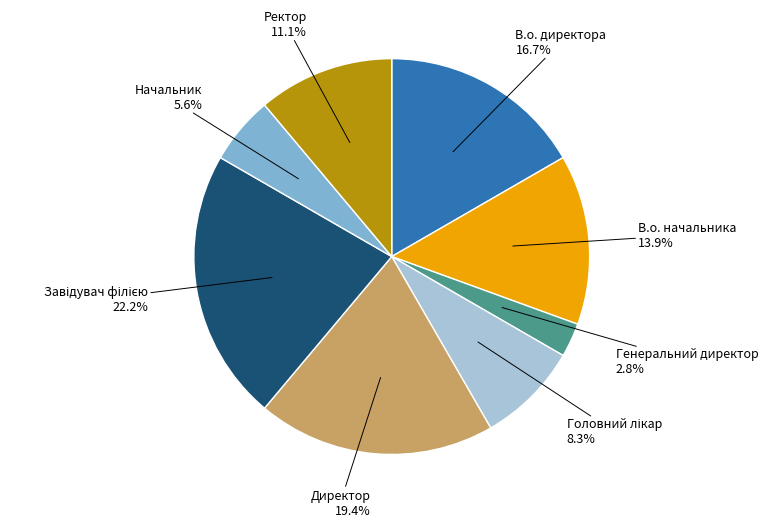

How many segments does this pie chart have?

8